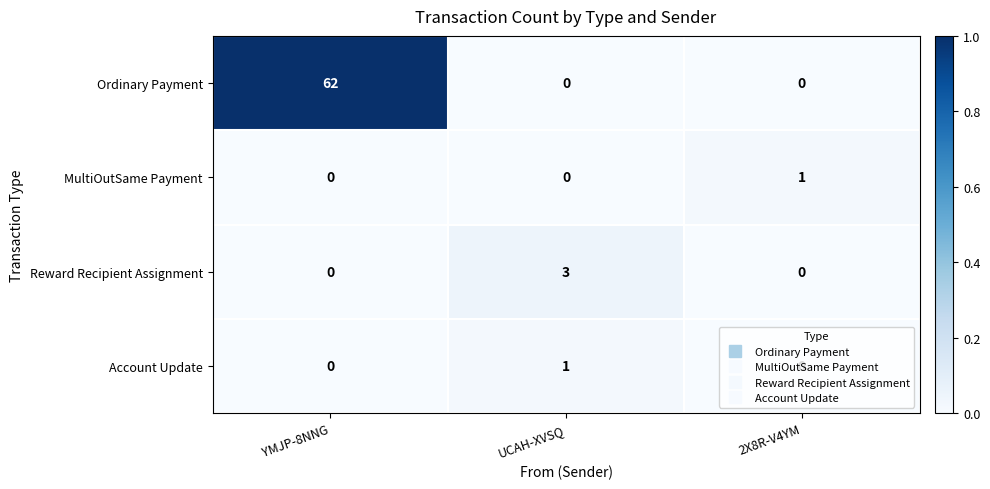

Count the MultiOutSame Payment values in the range 0 to 1.

3